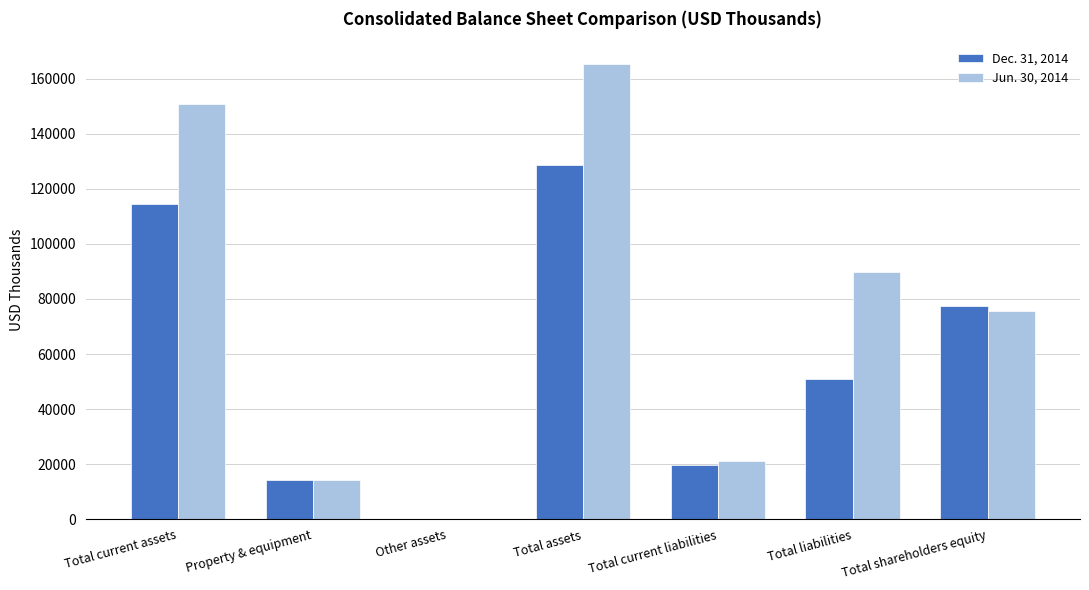

Where does the Jun. 30, 2014 series first go above 75699?

Total current assets